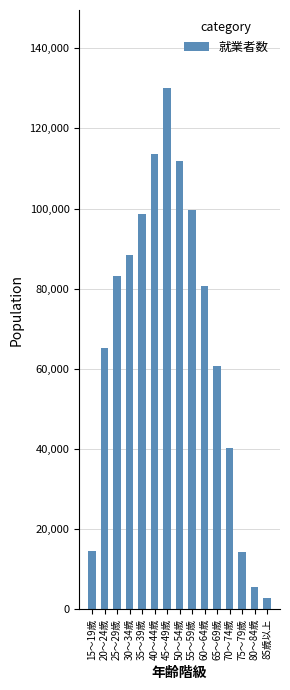

What is the greatest value displayed?

130056